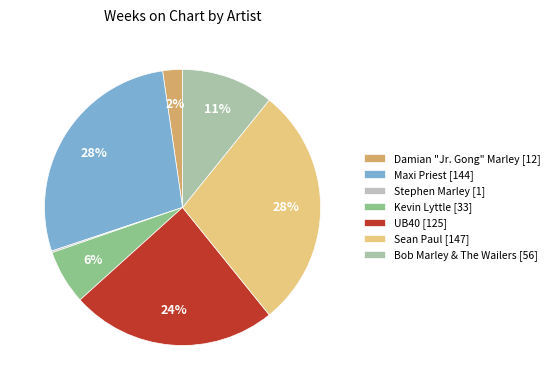

True or false: Kevin Lyttle accounts for 16% of the total.

False